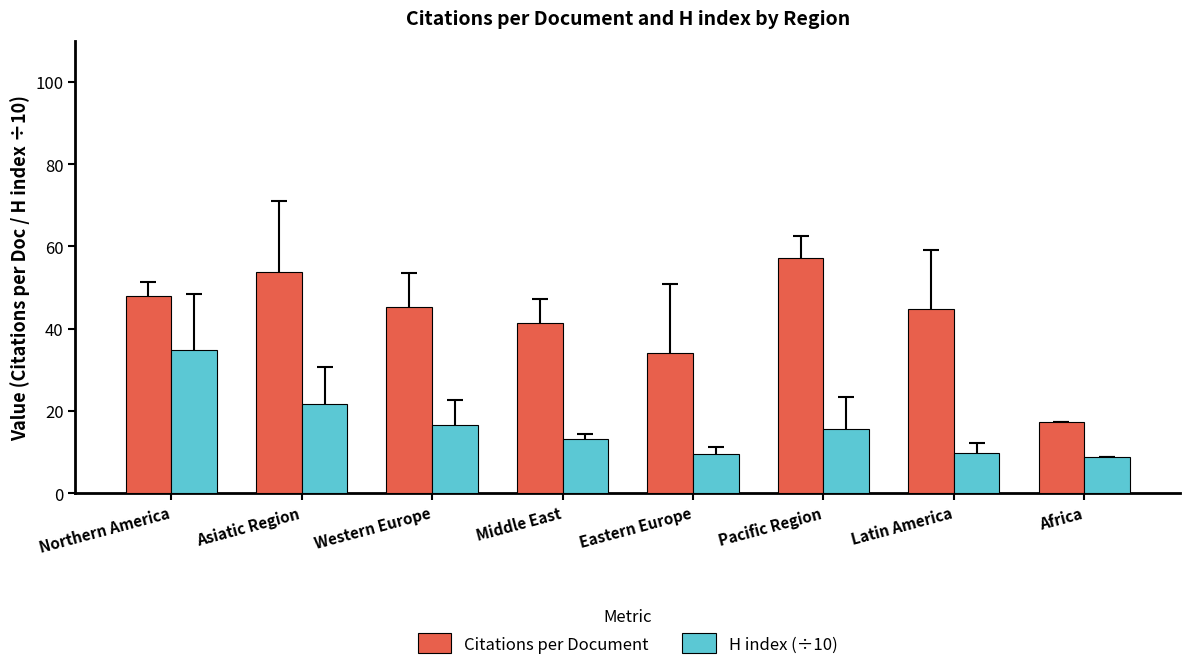

Which series has the widest spread of values?

Citations per Document